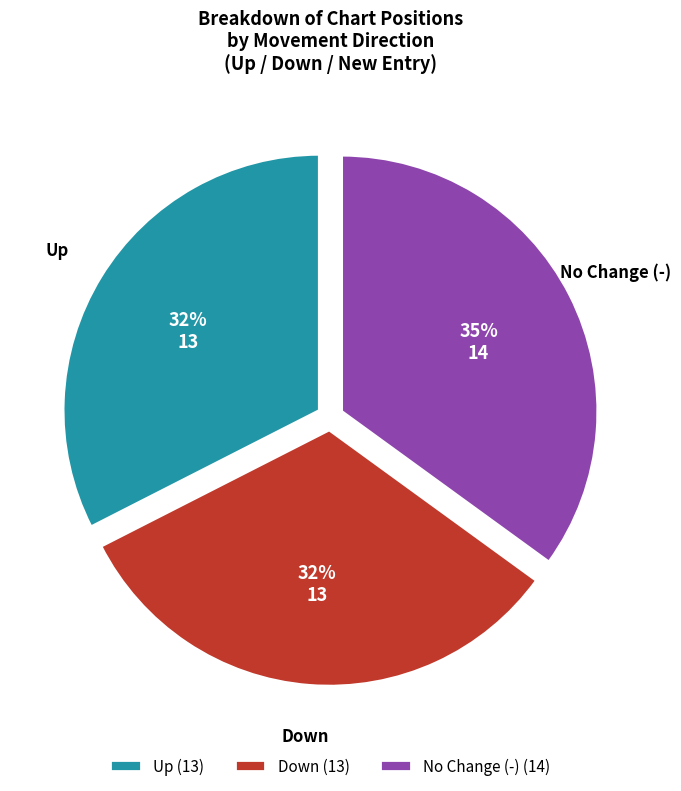

What percentage is the No Change (-) (14) slice, to the nearest percent?

35%